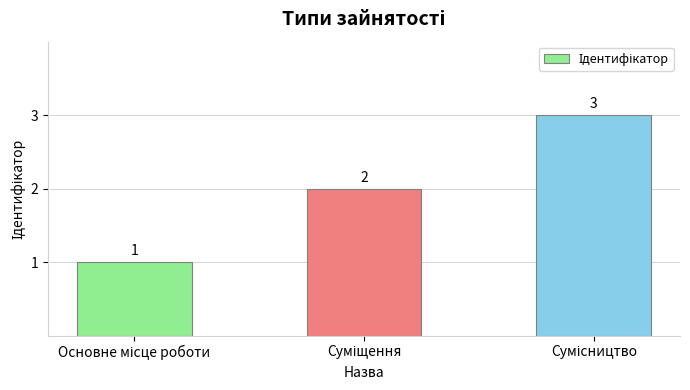

Reading left to right, what are all the values shown in this chart?

1	2	3